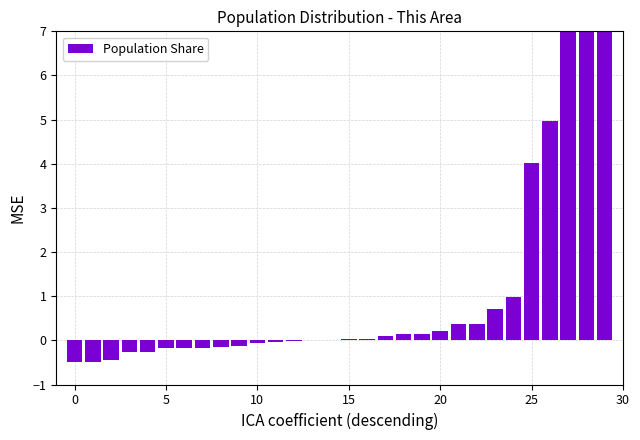

Count the number of categories in the chart.

30